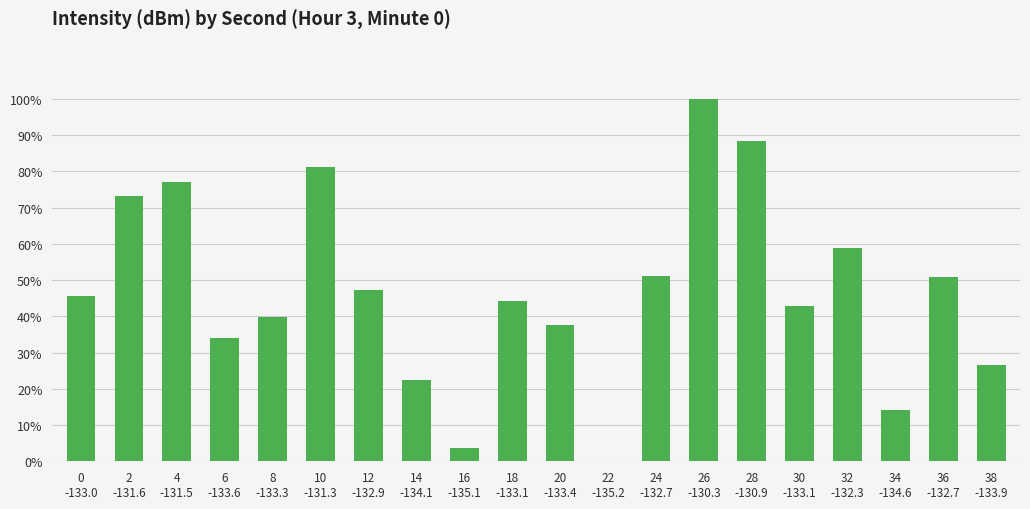

Are the bars horizontal?

No